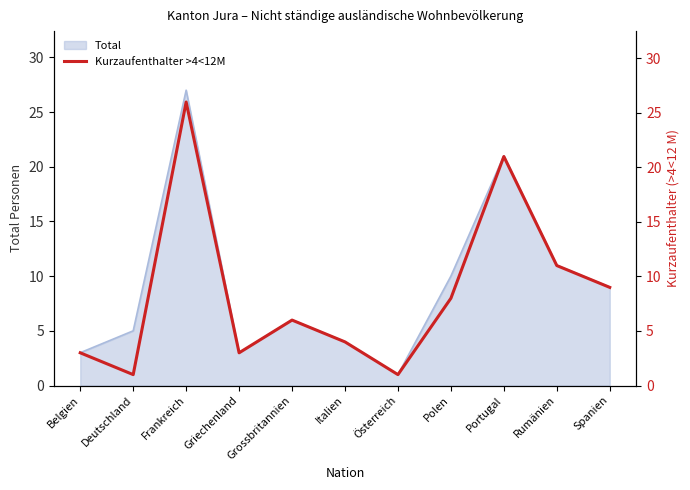

True or false: the data has more than 0 interior local peaks.

True